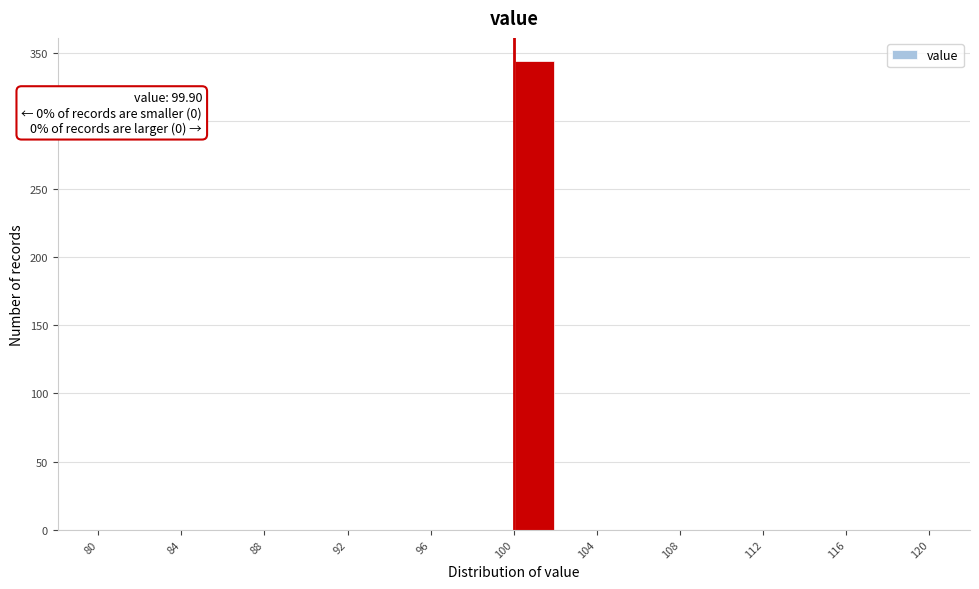

Which range on the x-axis has the tallest bar?

99.9 to 101.9